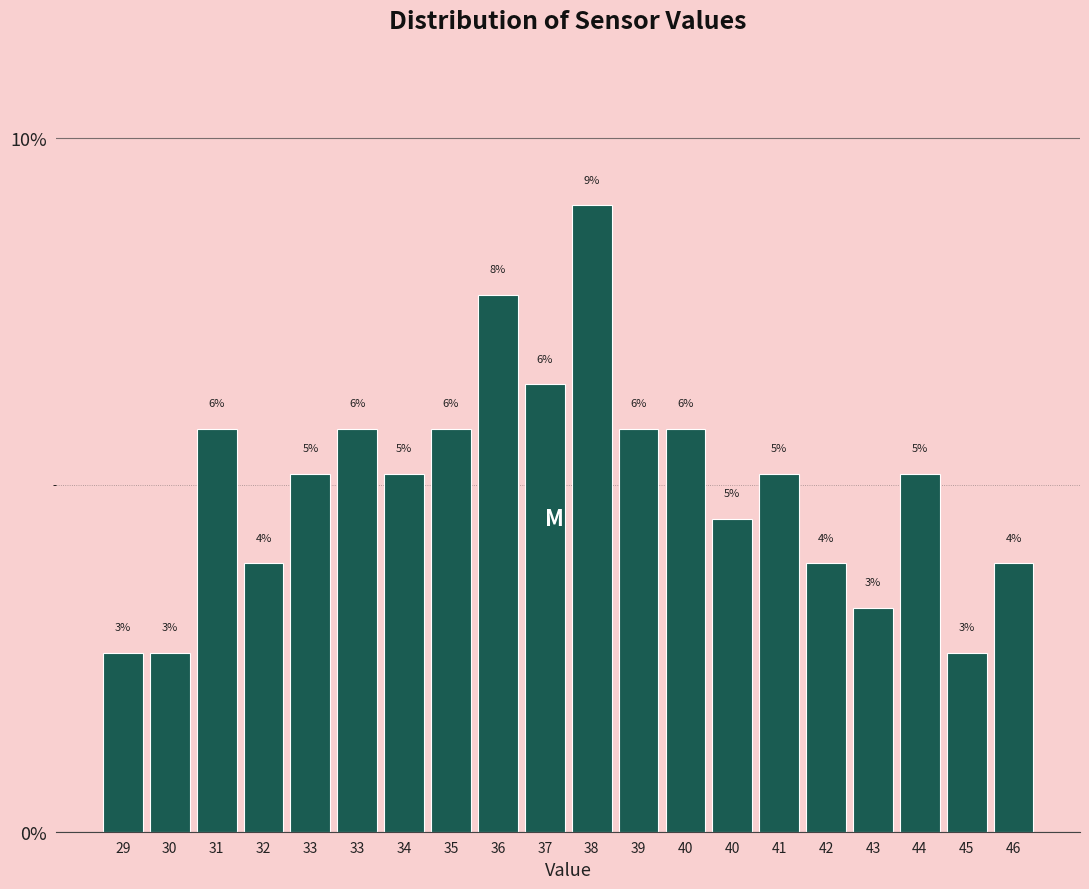

How many bars are there in total?

20